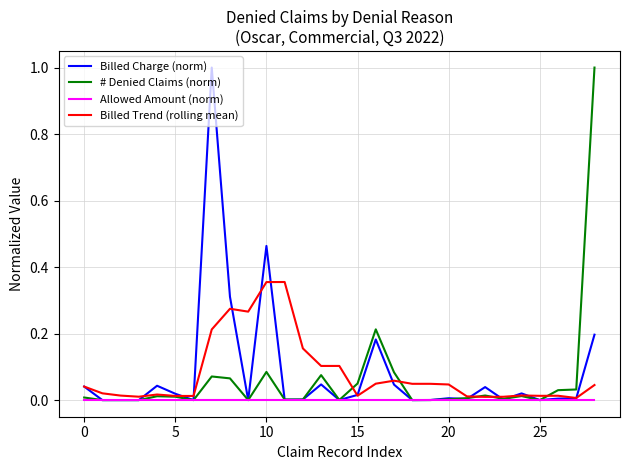

Is it true that Billed Charge (norm) equals 0.6 at 10?

False